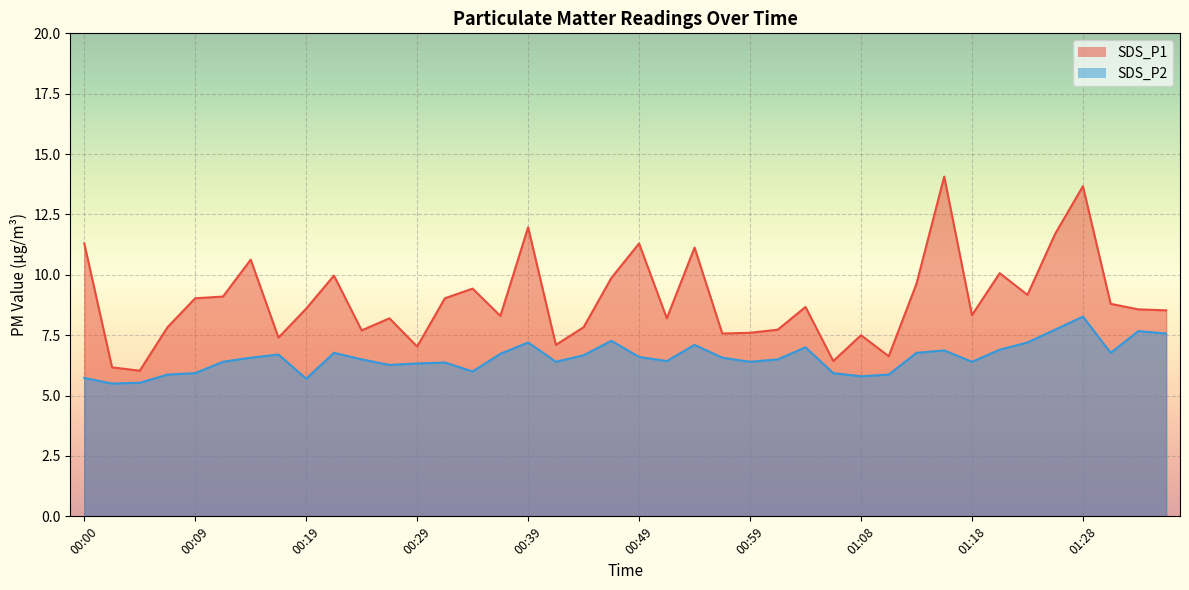

What is the value of the SDS_P2 point at the 19th from the left?

6.7